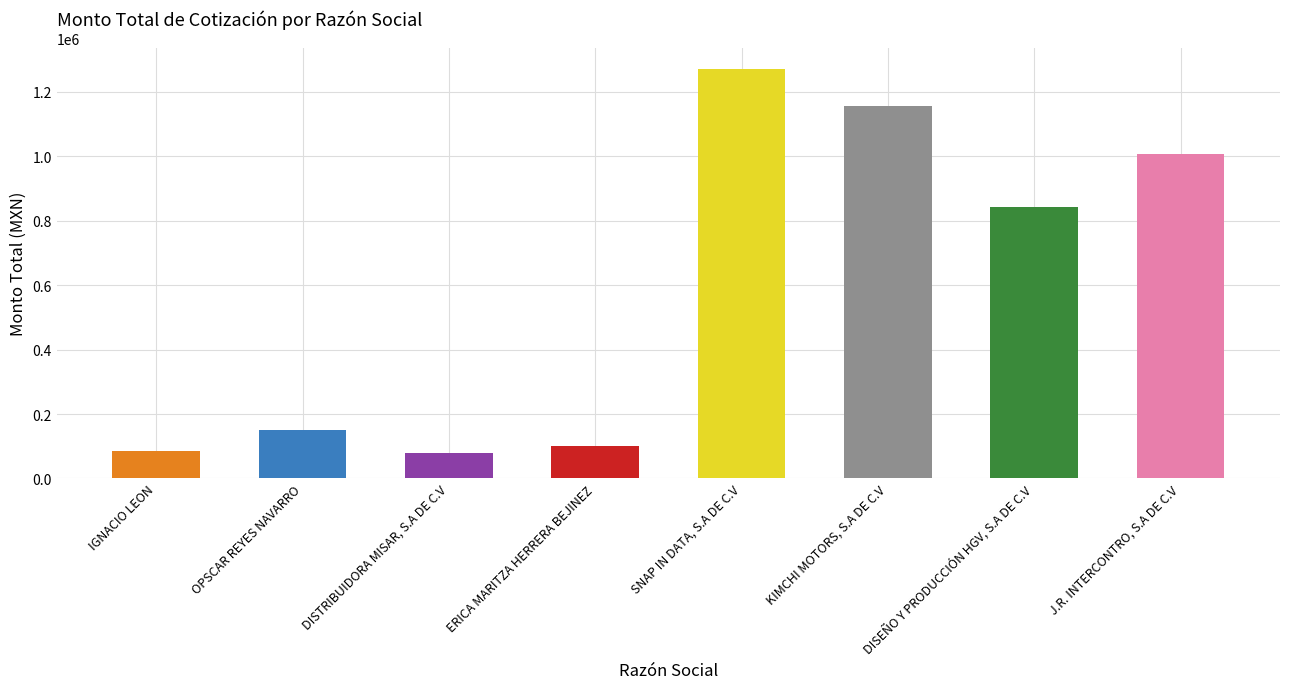

What is the greatest value displayed?

1271824.0